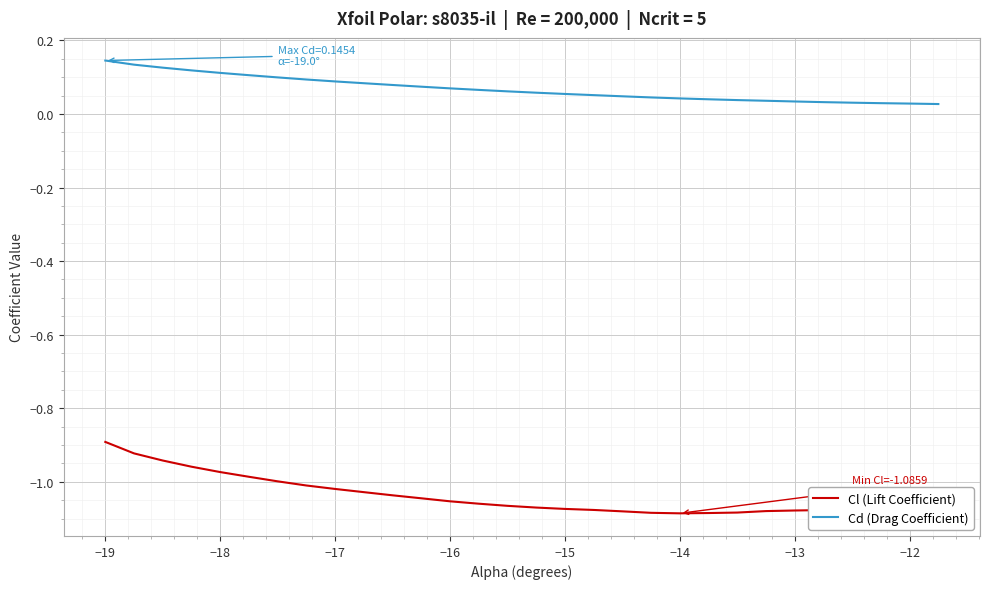

Rank the series by their average value, from highest to lowest.

Cd (Drag Coefficient), Cl (Lift Coefficient)